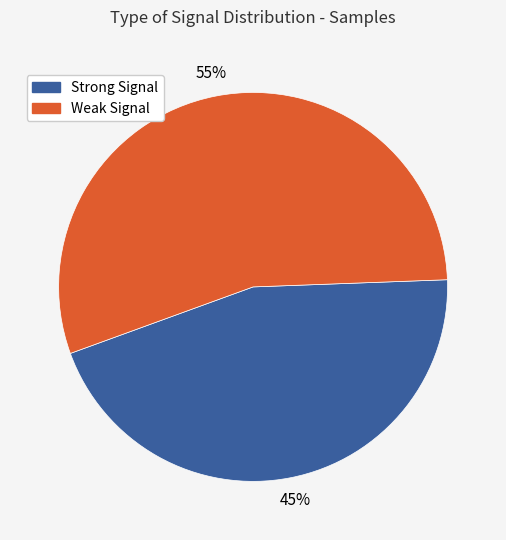

To the nearest percent, what is the difference between the largest and smallest slice percentages?

10%